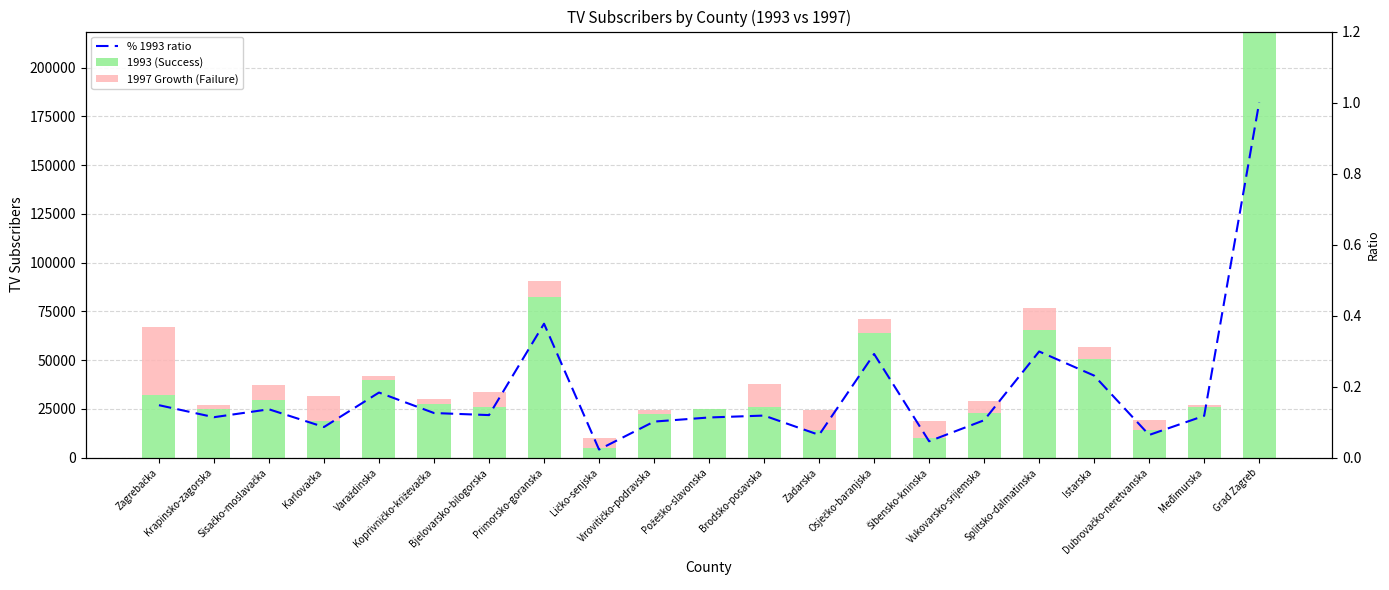

Which series has the largest range (max minus min)?

1993 (Success)